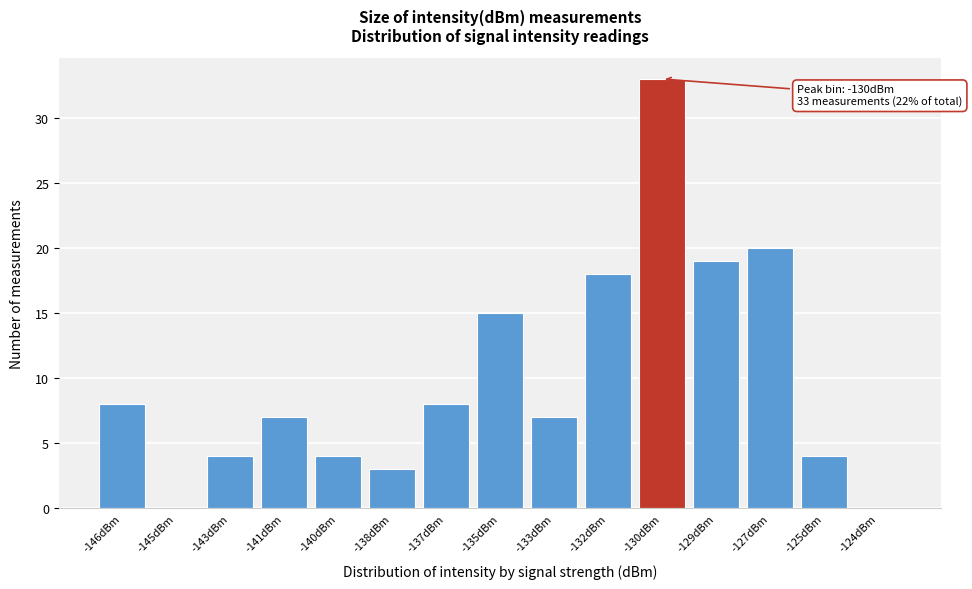

Reading right to left, extract all data points from this chart.

-124dBm=0	-125dBm=4	-127dBm=20	-129dBm=19	-130dBm=33	-132dBm=18	-133dBm=7	-135dBm=15	-137dBm=8	-138dBm=3	-140dBm=4	-141dBm=7	-143dBm=4	-145dBm=0	-146dBm=8